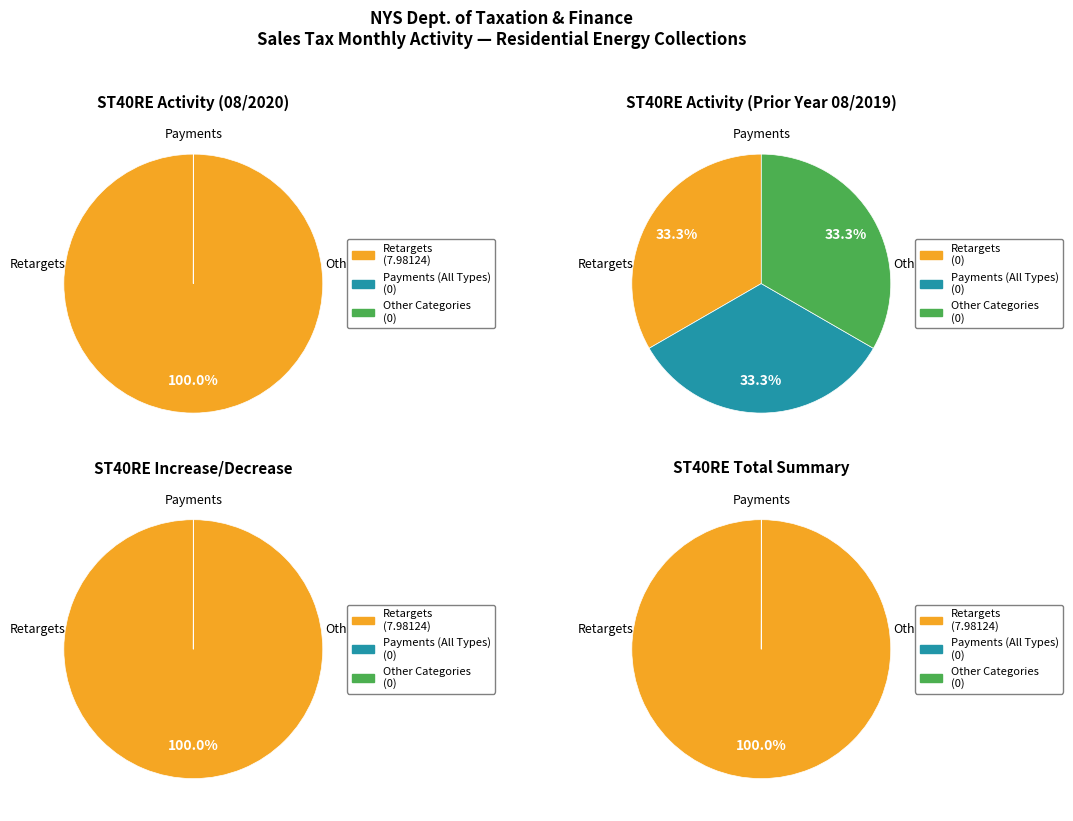

Is there a majority slice in this chart?

Yes